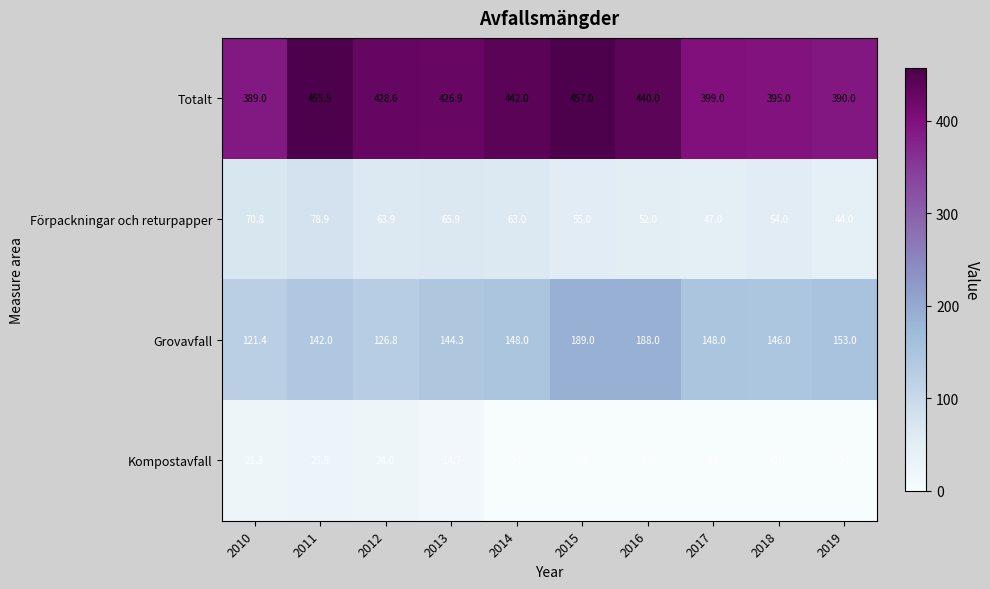

Between 2016 and 2019, which series saw the biggest shift?

Totalt